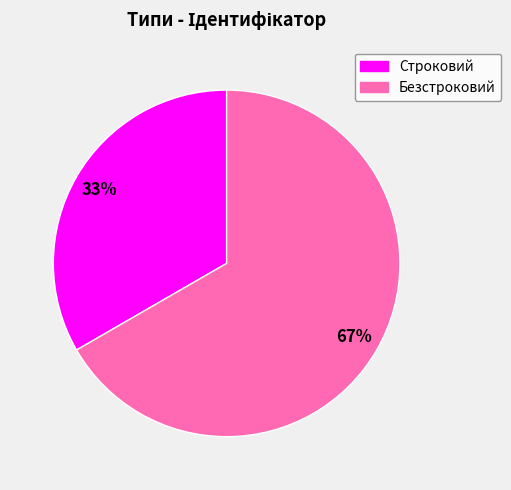

Is it true that Строковий is 33% of the pie?

True